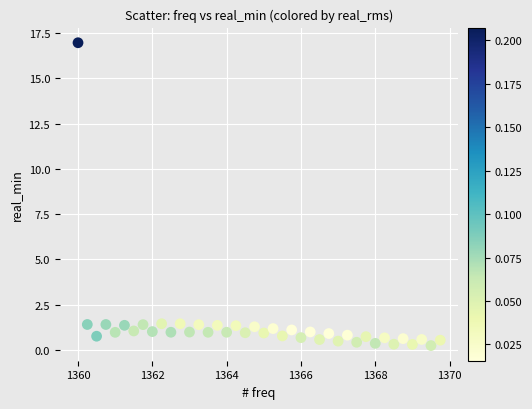

What is the range of X values (max minus min)?

9.8